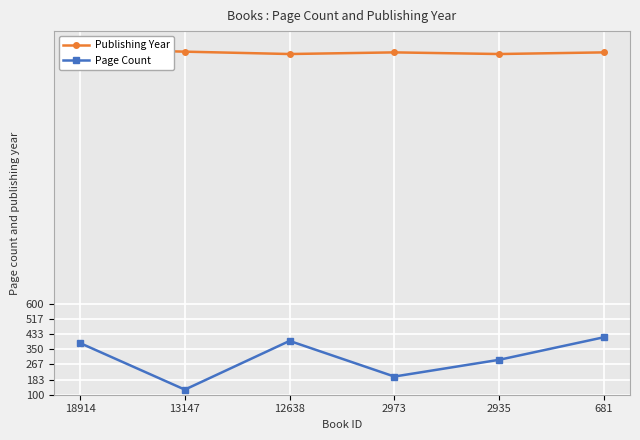

True or false: Publishing Year and Page Count intersect in this chart.

False